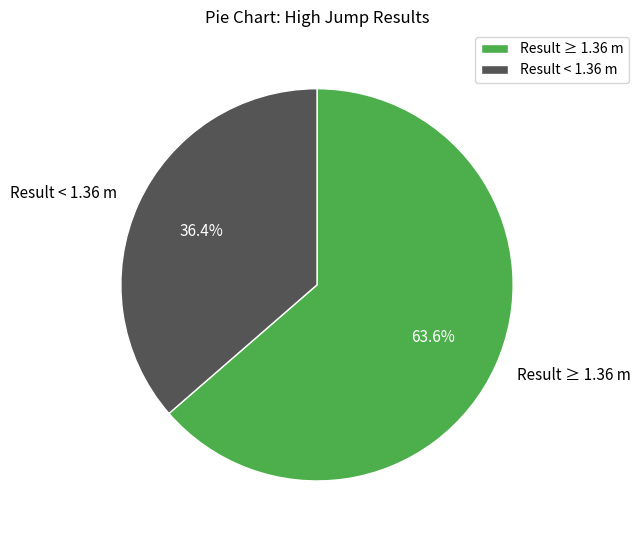

What is the total percentage of Result < 1.36 m and Result ≥ 1.36 m?

100.0%